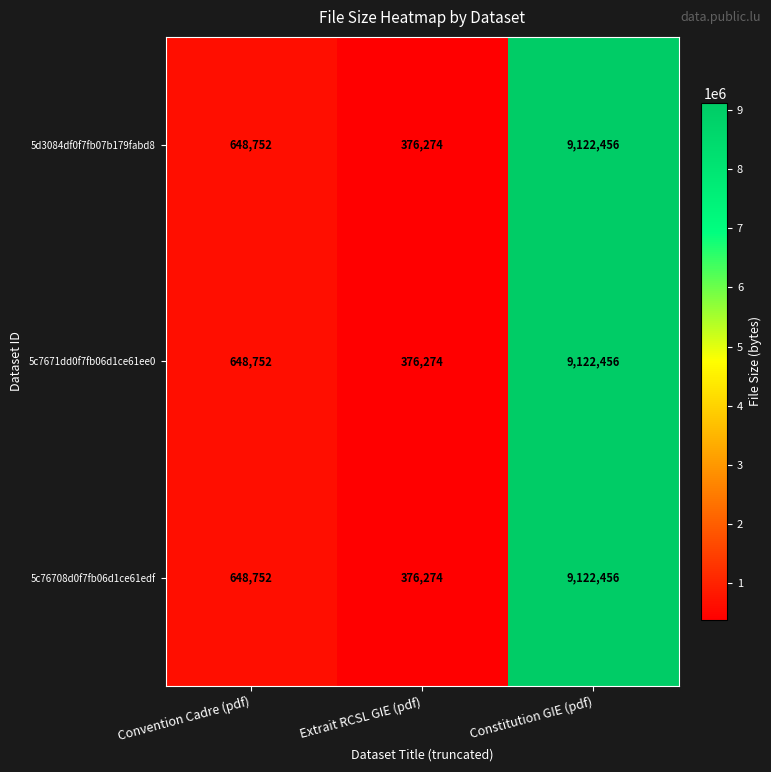

Is it true that 5c76708d0f7fb06d1ce61edf equals 376274 at Extrait RCSL GIE (pdf)?

True